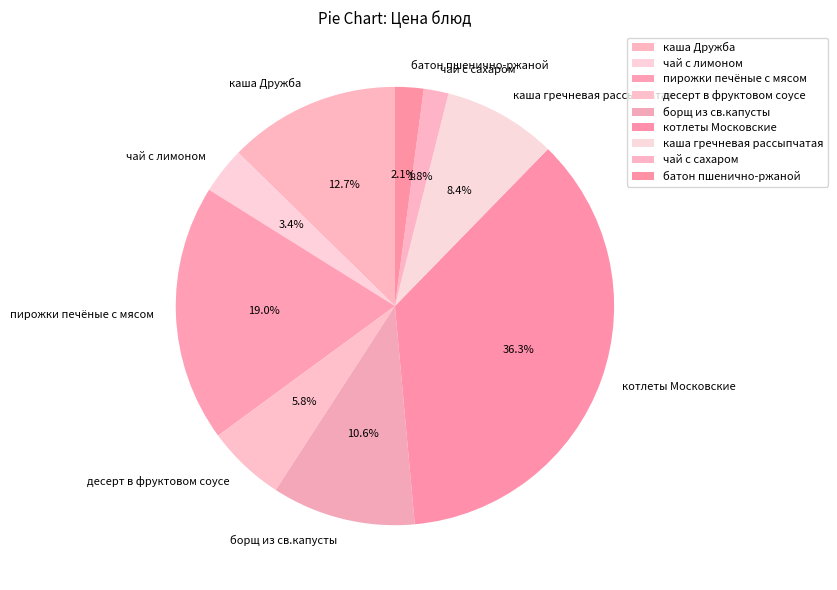

The каша Дружба slice represents 13% of the pie. True or false?

True